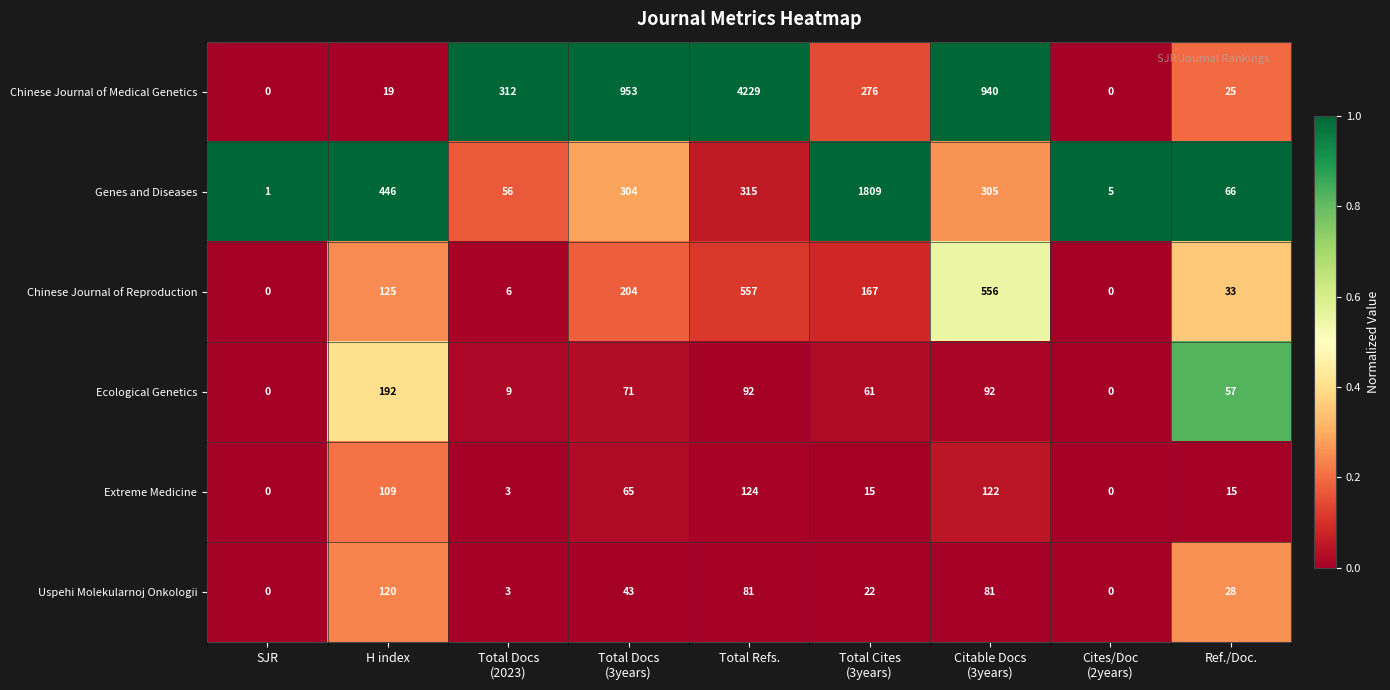

The value of Extreme Medicine at SJR is 76. True or false?

False